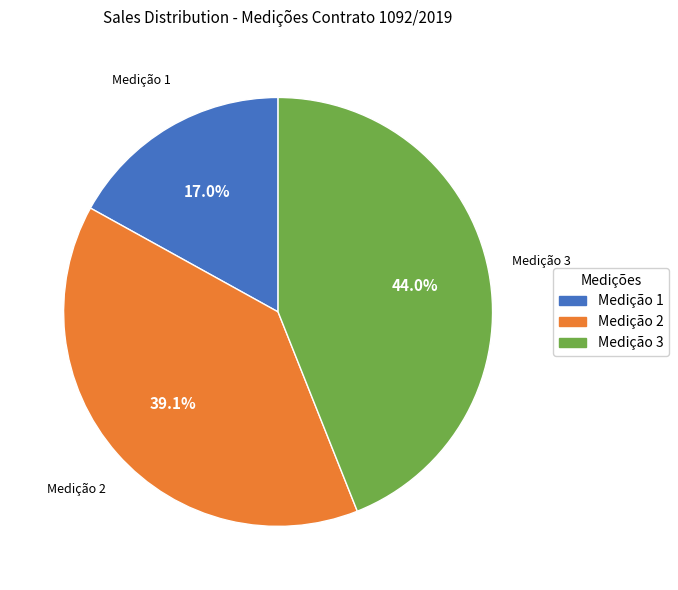

Count the number of slices in the pie.

3